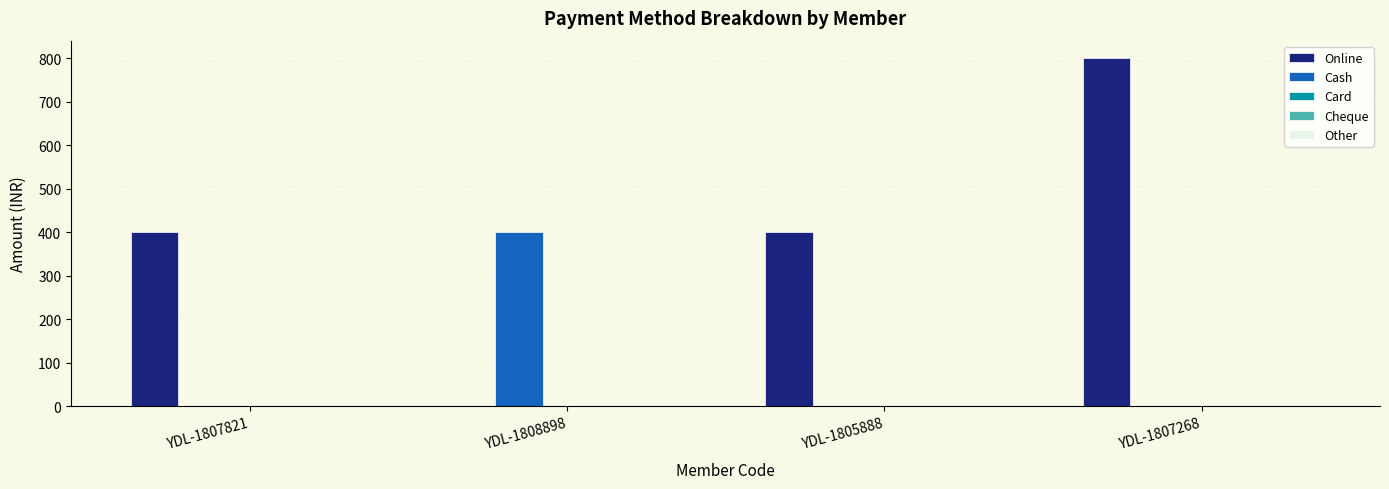

Which series changed the most between YDL-1805888 and YDL-1807268?

Online